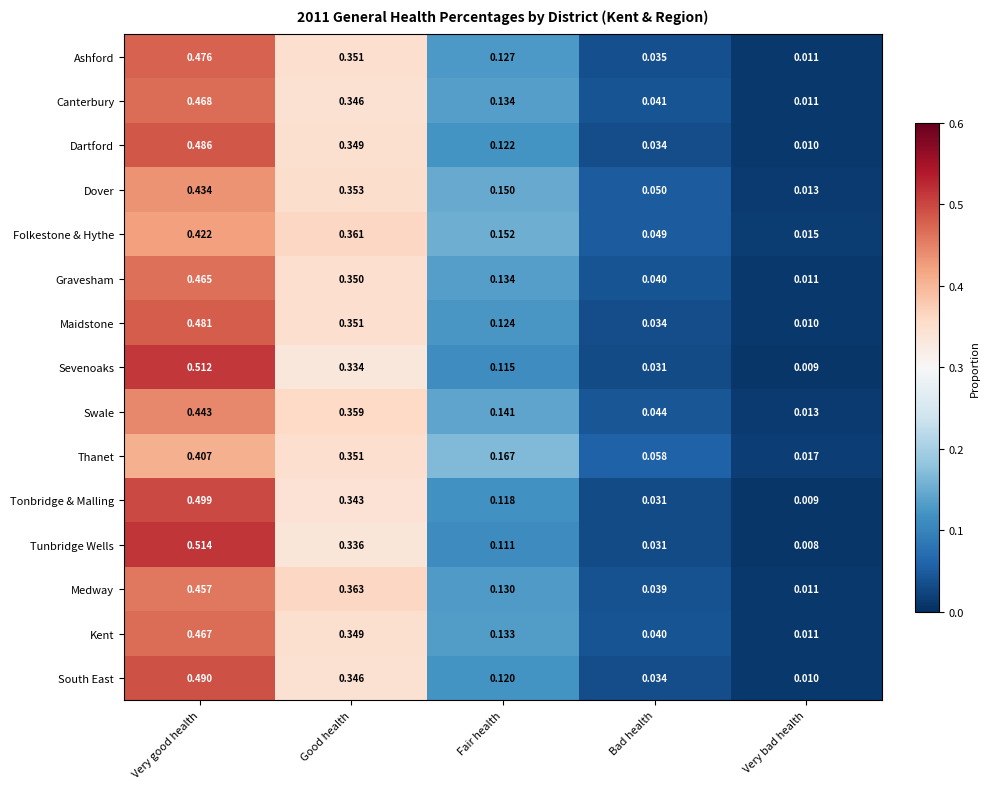

Where is Tonbridge & Malling nearest to the value 0?

Very bad health